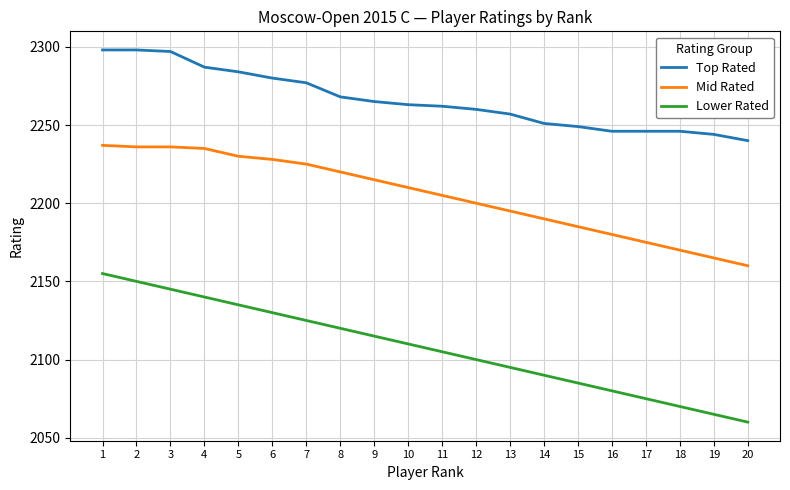

Which series has the widest spread of values?

Lower Rated